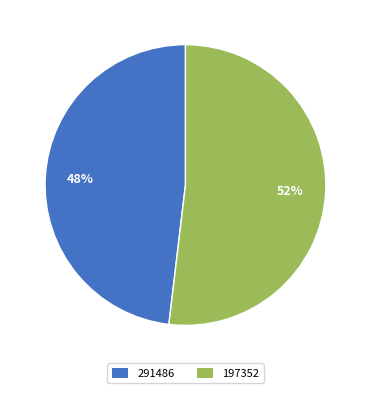

Which category has the smallest portion of the pie?

291486